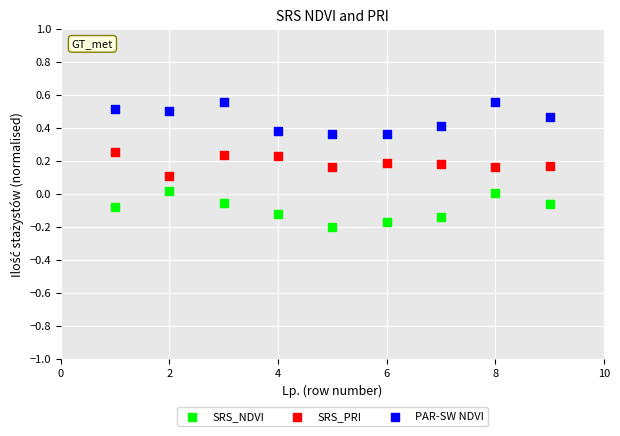

Across all data points, what is the range of Y values (max minus min)?

0.8